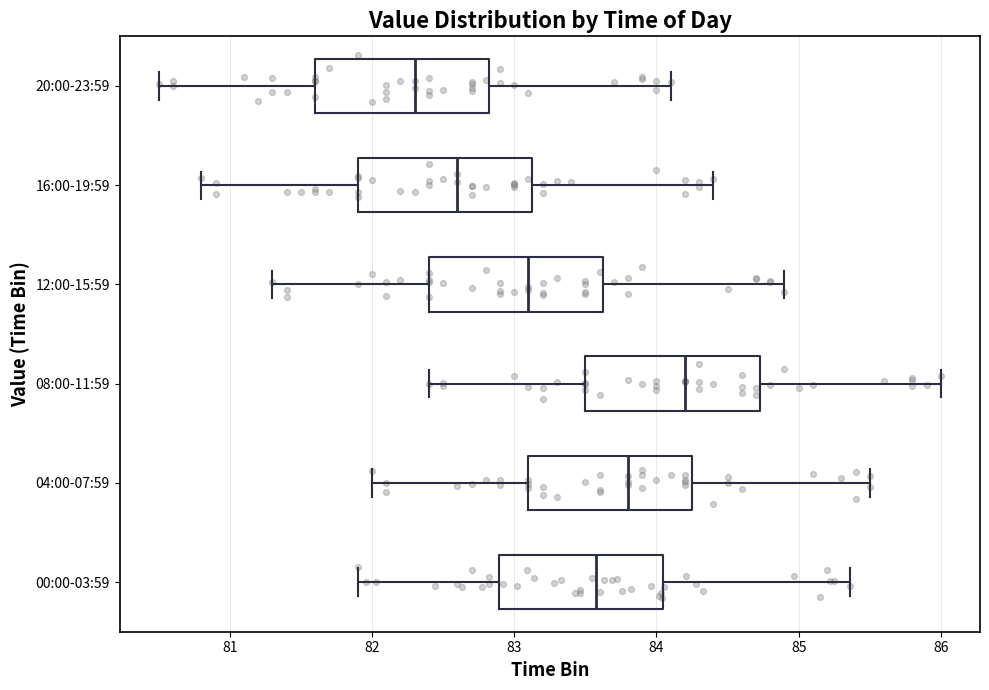

Which box has the furthest to the right median line?

08:00-11:59